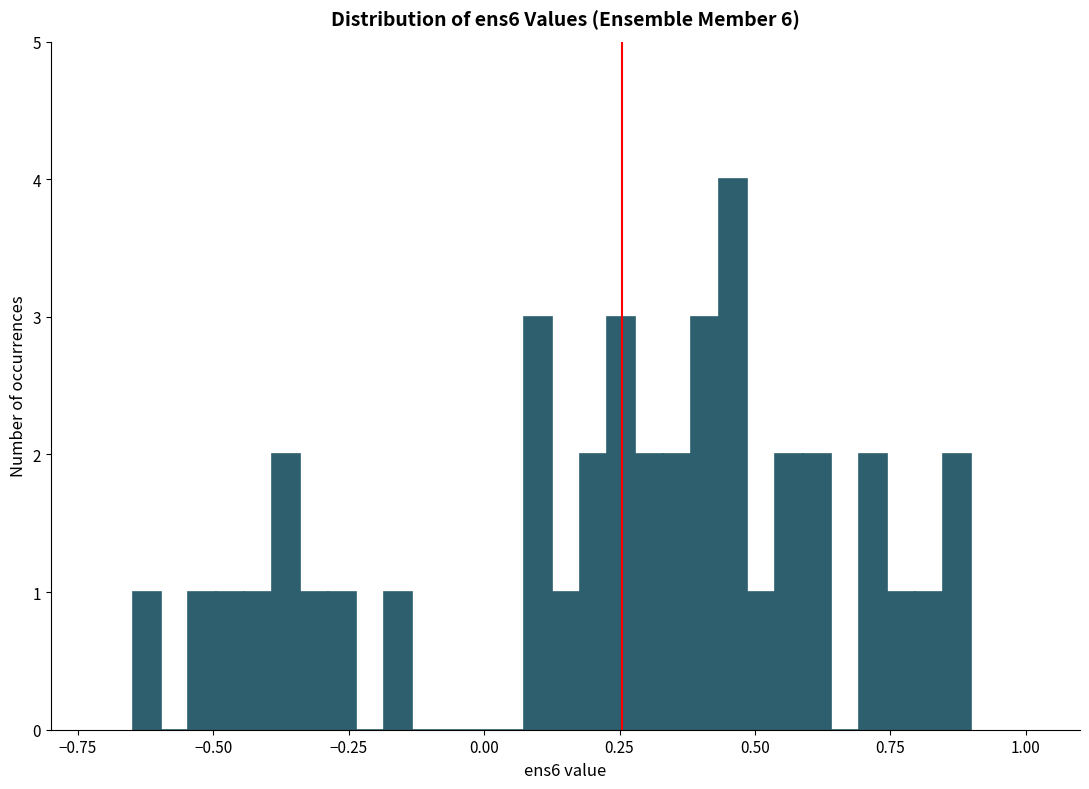

Around what value on the x-axis is the tallest bar? Give the approximate position of its centre, as read against the axis.

0.45